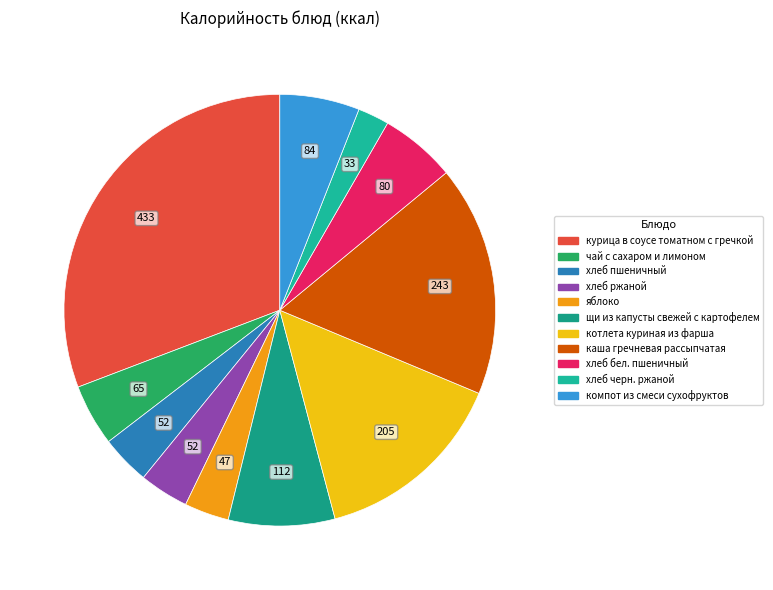

Which slice is the largest?

курица в соусе томатном с гречкой